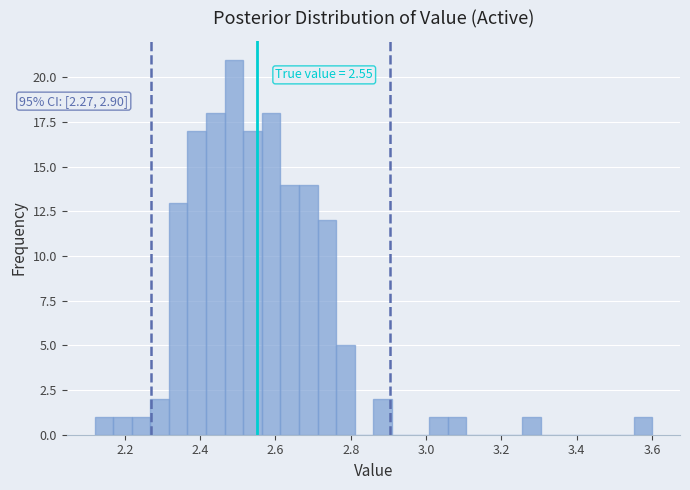

Around what value on the x-axis is the tallest bar? Give the approximate position of its centre, as read against the axis.

2.50